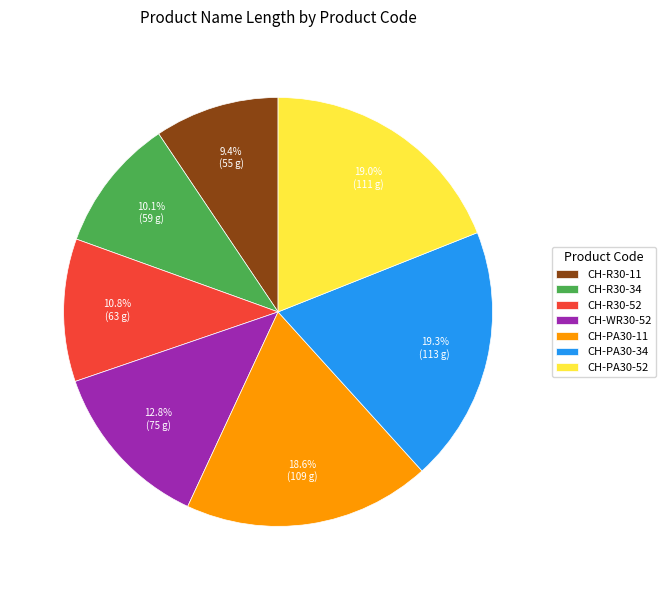

Combined, what portion of the pie is CH-R30-11 and CH-R30-52?

20.2%